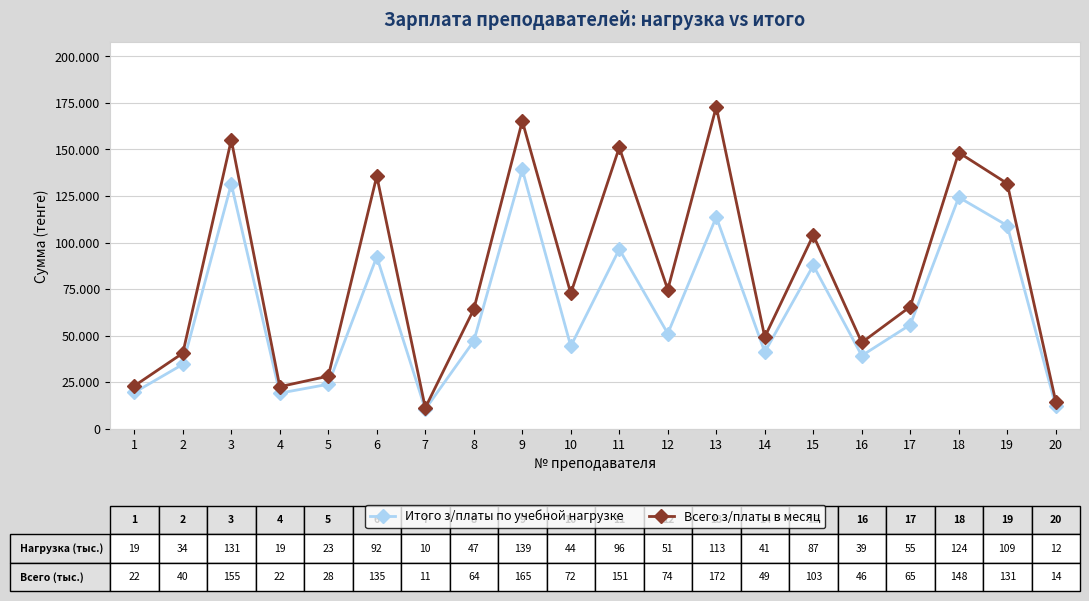

At which label does Итого з/платы по учебной нагрузке first exceed 51124?

3